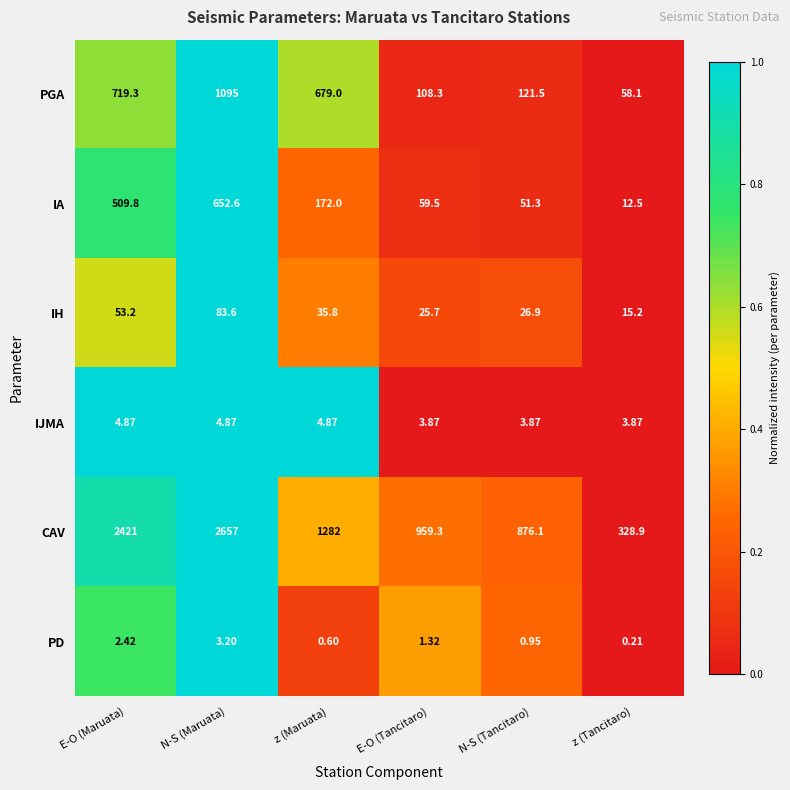

Which series has the largest total across all categories?

CAV